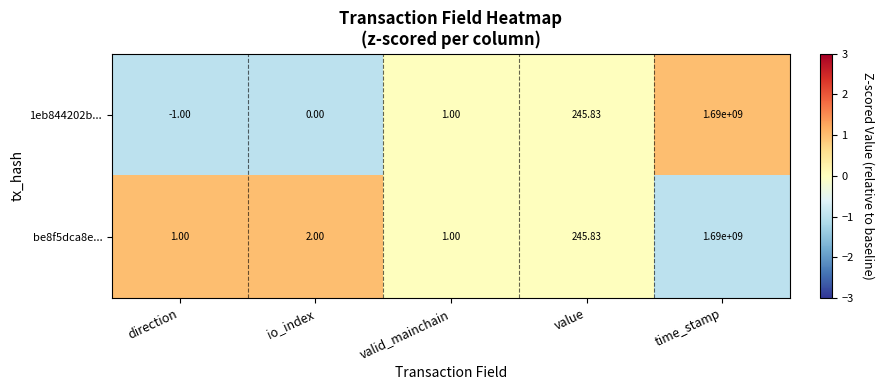

Is the value of be8f5dca8e... at io_index greater than the value of 1eb844202b... at io_index?

Yes